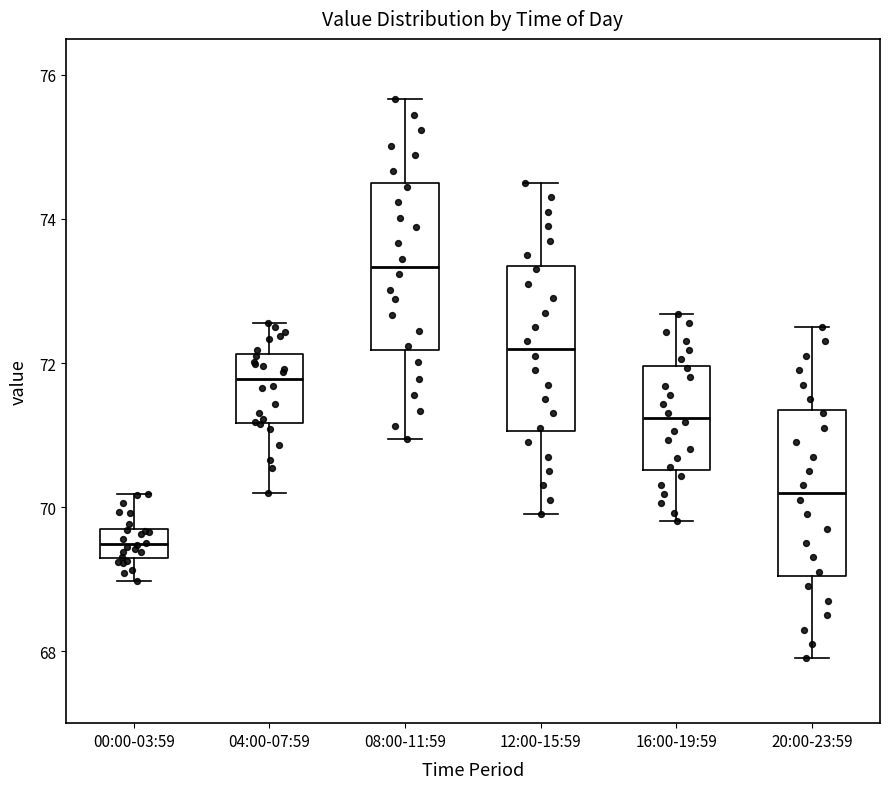

Which box's median line is the highest?

08:00-11:59